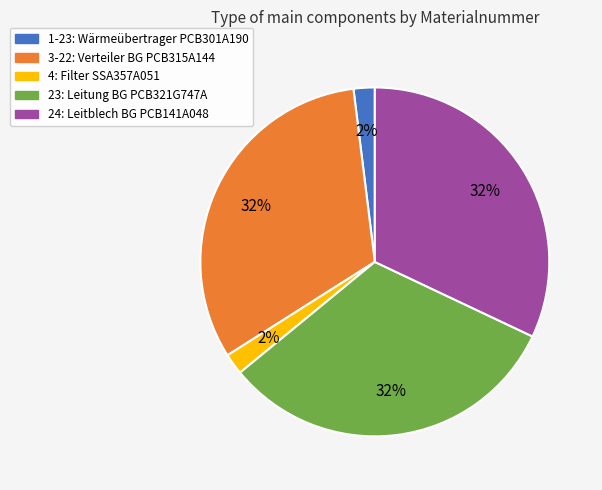

To the nearest percent, what is the difference between the 23: Leitung BG PCB321G747A and 1-23: Wärmeübertrager PCB301A190 slice percentages?

30%